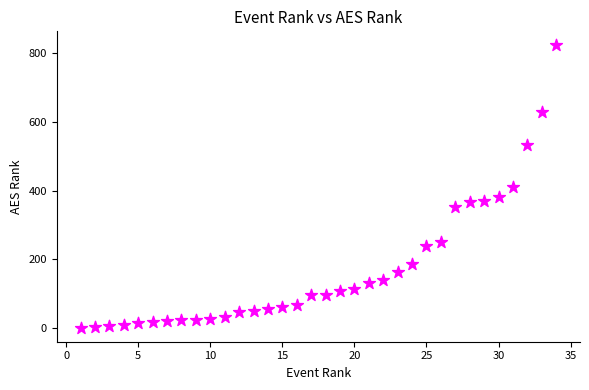

What is the range of X values (max minus min)?

33